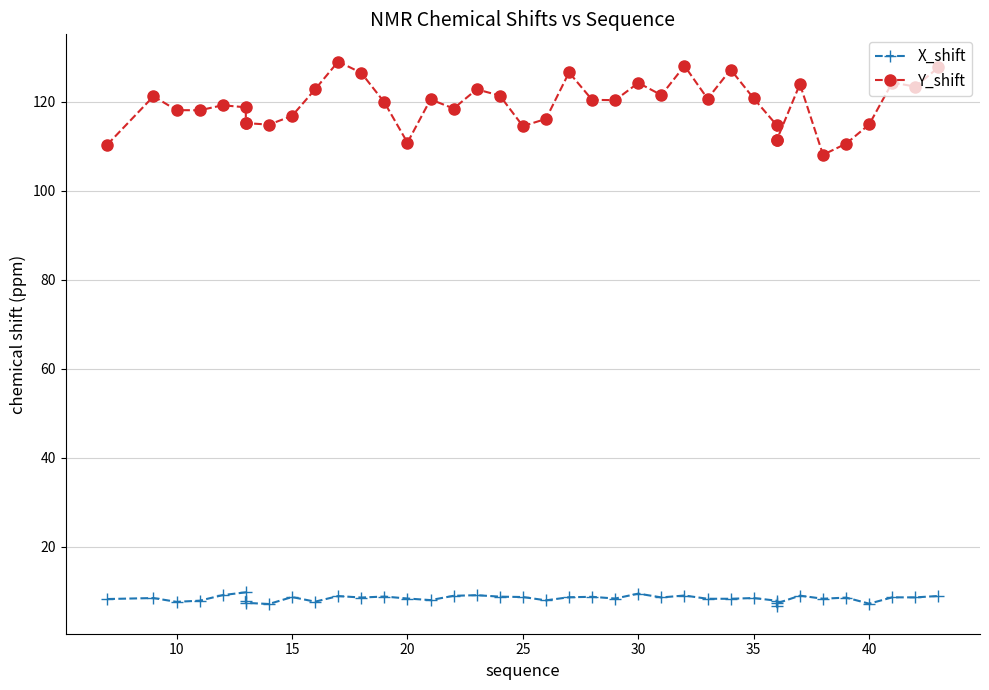

True or false: Y_shift and X_shift intersect in this chart.

False